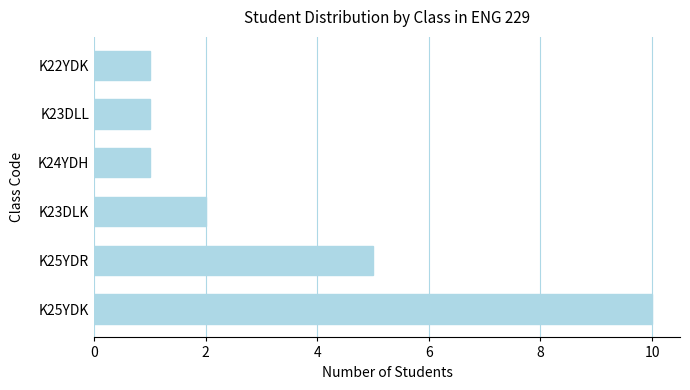

Which has a higher value, K25YDK or K25YDR?

K25YDK